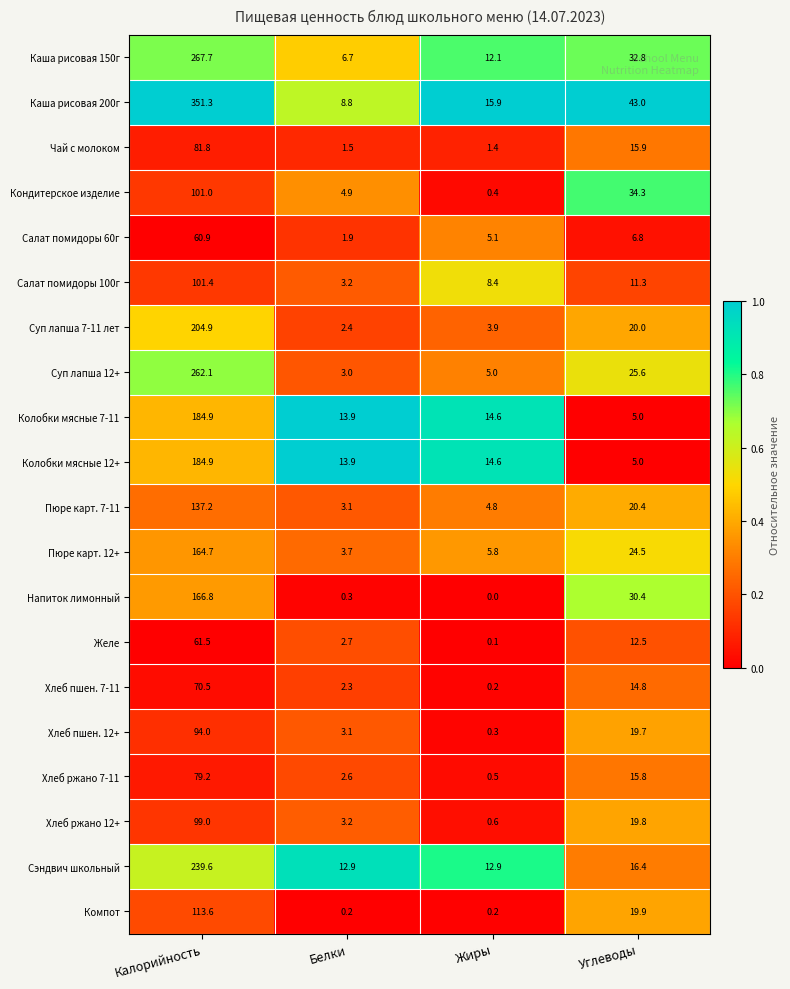

List the labels in order of Салат помидоры 100г value, largest first.

Калорийность, Углеводы, Жиры, Белки